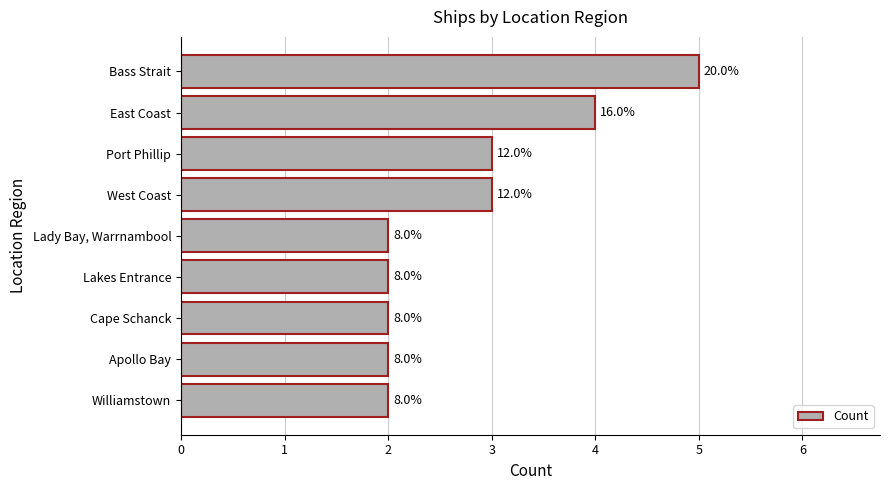

What is the difference between the maximum and minimum values?

3